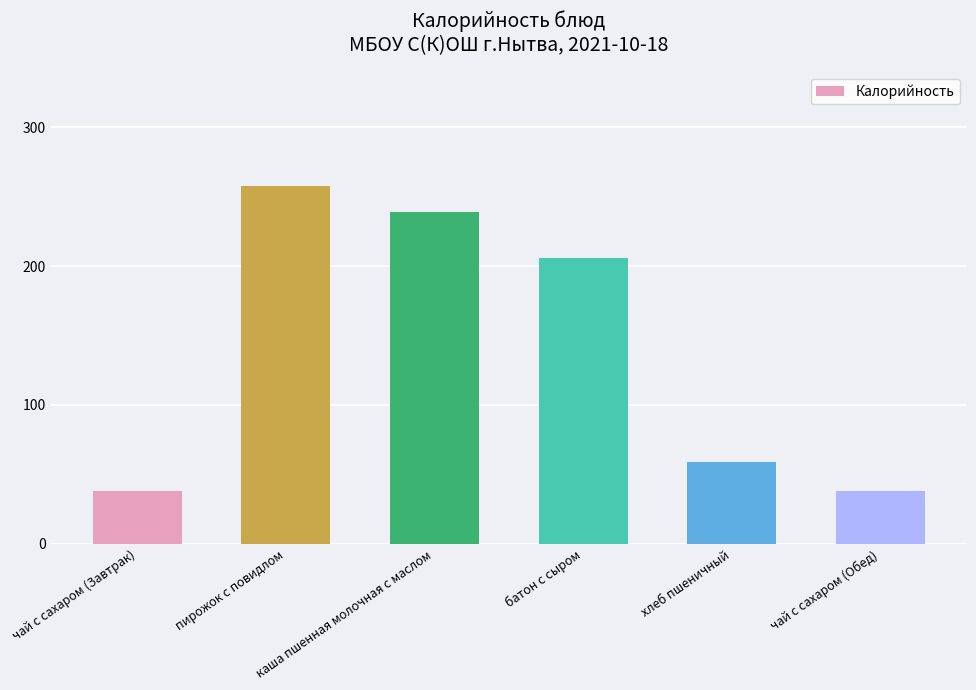

The value at батон с сыром is 206. True or false?

True